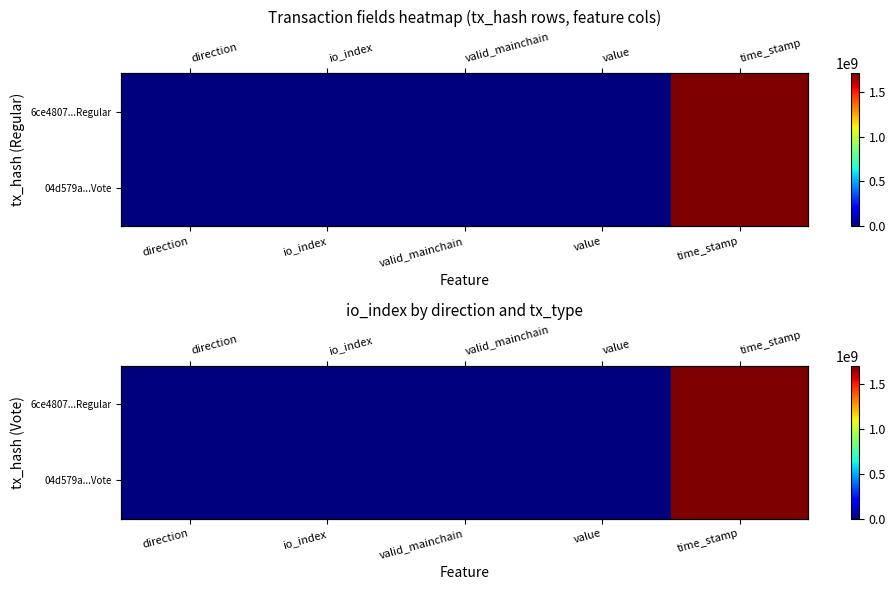

What is the total value across all series at time_stamp?

3410704083.0